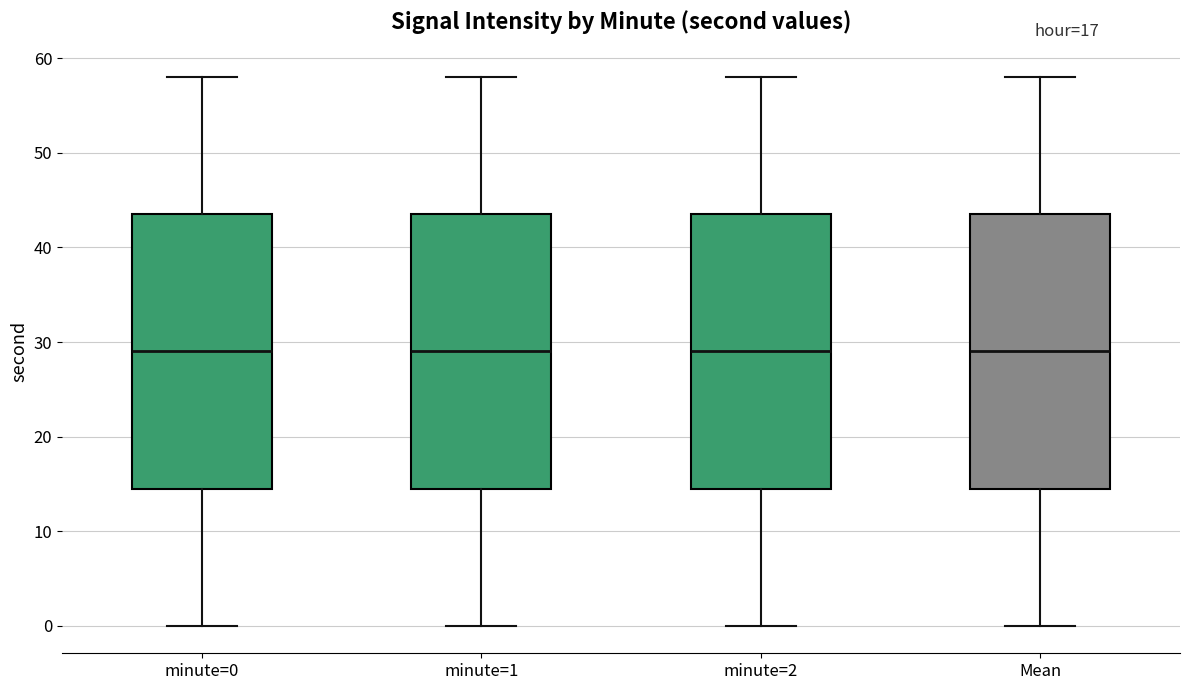

Reading left to right, read every box against the y-axis: the position of its median line, the range the box covers, and the ends of its whiskers. The values are not printed on the chart, so give them approximately, as read against the axis.

minute=0: median 29, box 15 to 44, whiskers 0 to 58
minute=1: median 29, box 15 to 44, whiskers 0 to 58
minute=2: median 29, box 15 to 44, whiskers 0 to 58
Mean: median 29, box 15 to 44, whiskers 0 to 58